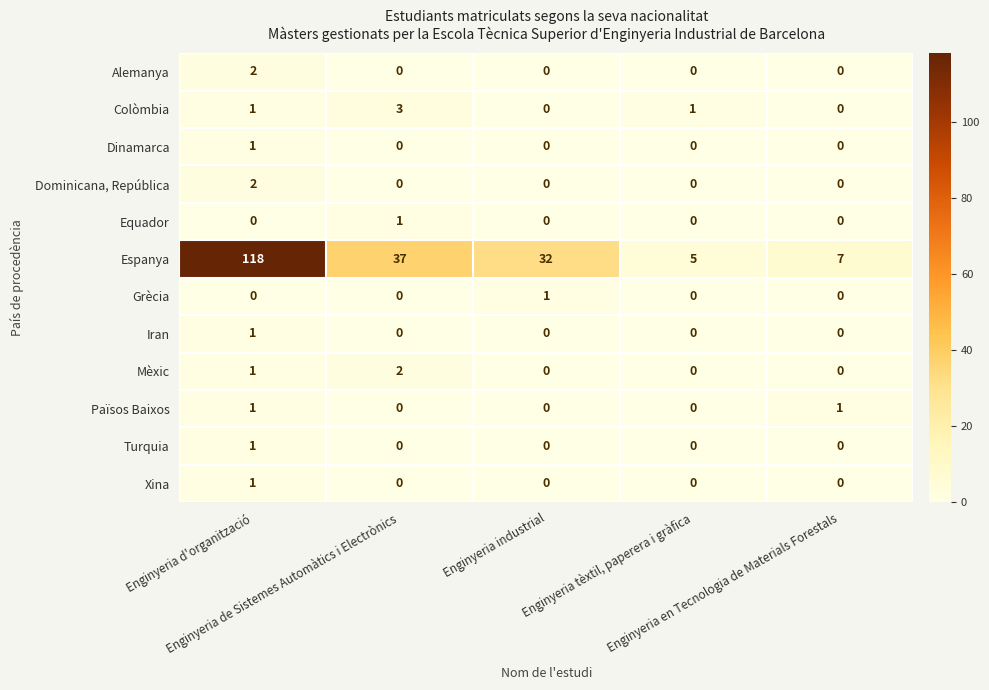

Count the Grècia values in the range 0 to 1.

5